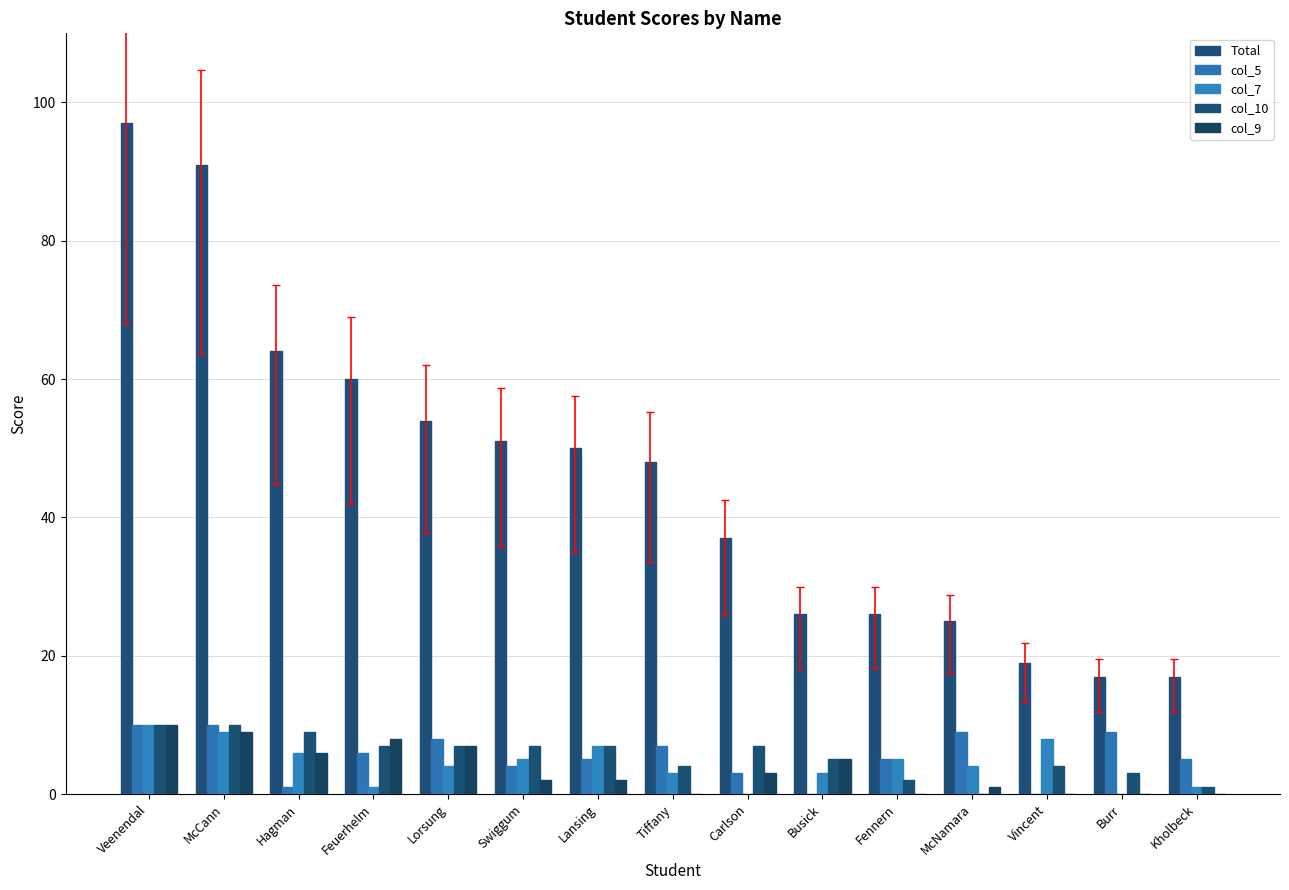

How many distinct data groups are displayed?

5